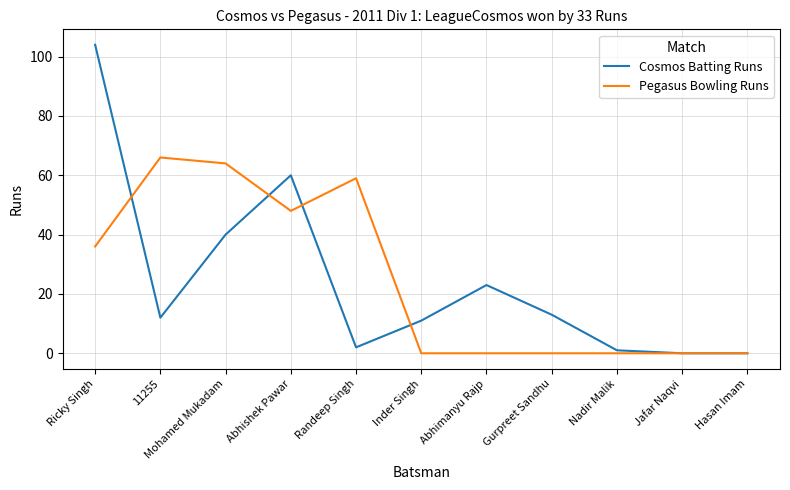

Reading right to left, transcribe all the data shown in this chart.

Cosmos Batting Runs: Hasan Imam=0	Jafar Naqvi=0	Nadir Malik=1	Gurpreet Sandhu=13	Abhimanyu Rajp=23	Inder Singh=11	Randeep Singh=2	Abhishek Pawar=60	Mohamed Mukadam=40	11255=12	Ricky Singh=104
Pegasus Bowling Runs: Hasan Imam=0	Jafar Naqvi=0	Nadir Malik=0	Gurpreet Sandhu=0	Abhimanyu Rajp=0	Inder Singh=0	Randeep Singh=59	Abhishek Pawar=48	Mohamed Mukadam=64	11255=66	Ricky Singh=36